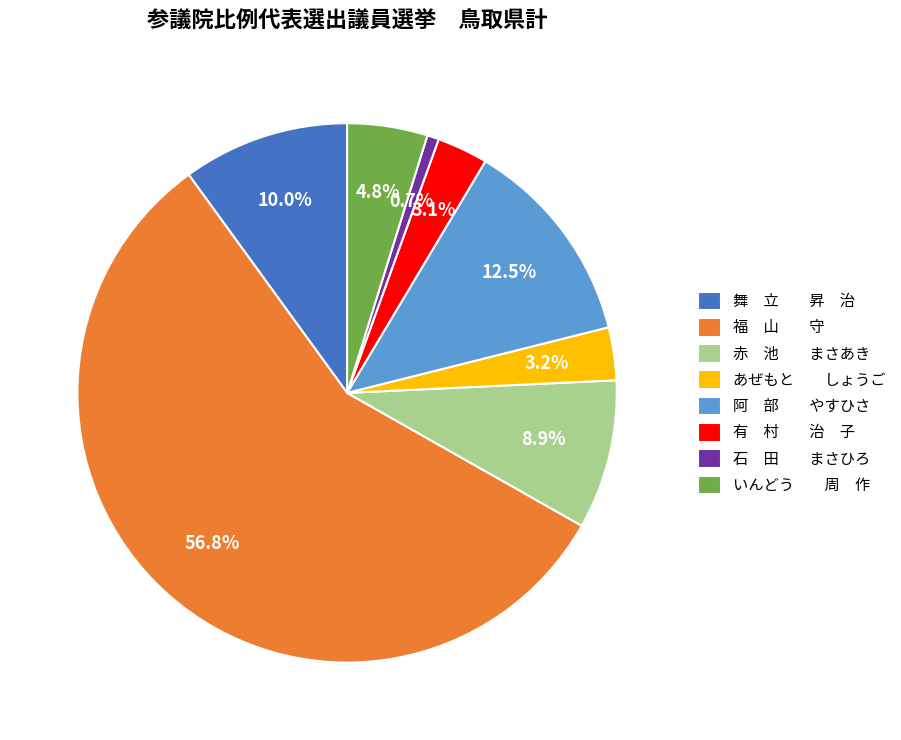

What is the largest slice in the pie chart?

福 山 守